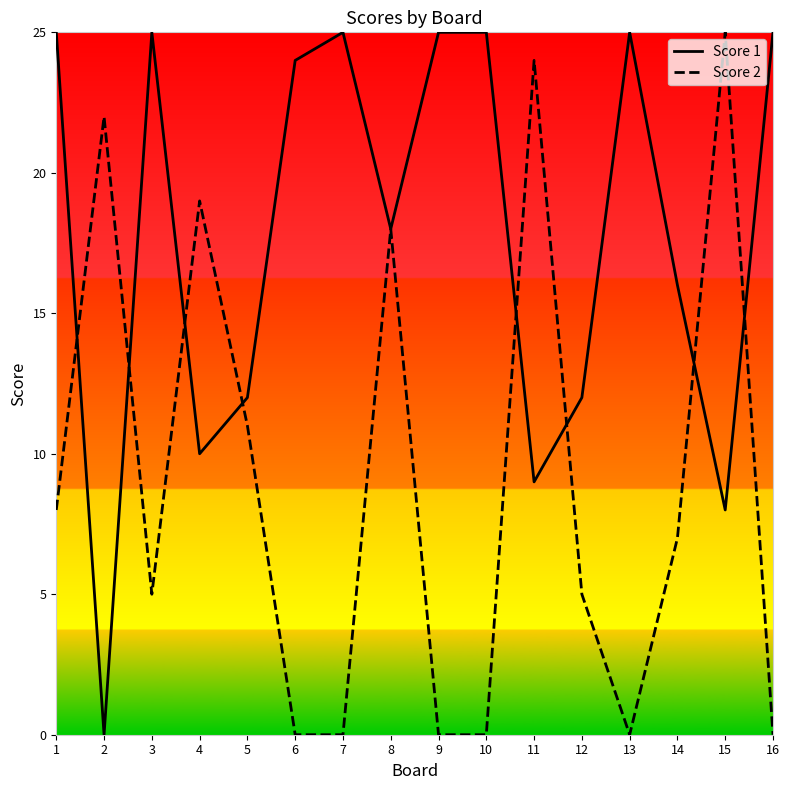

Between which two adjacent categories do Score 2 and Score 1 first intersect?

1 and 2